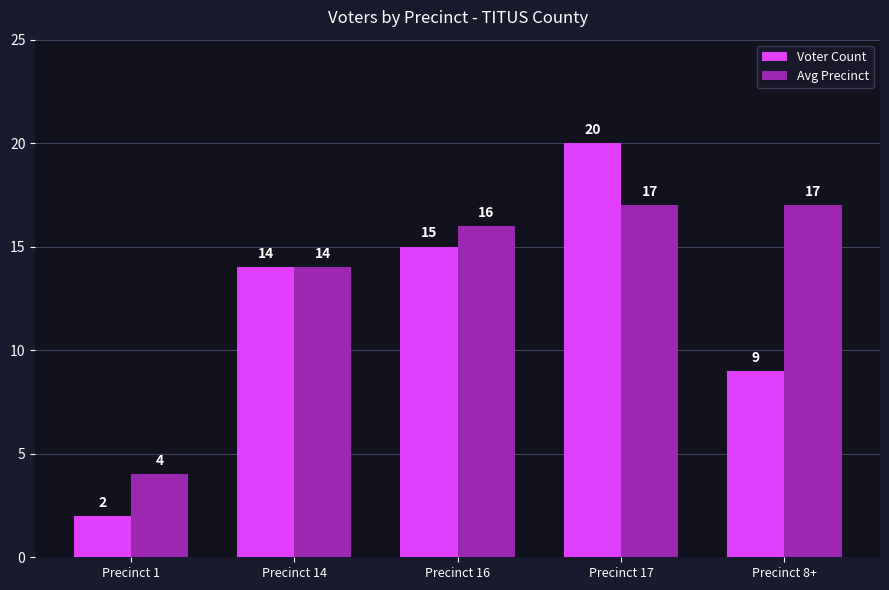

The value of Avg Precinct at Precinct 14 is 22. True or false?

False